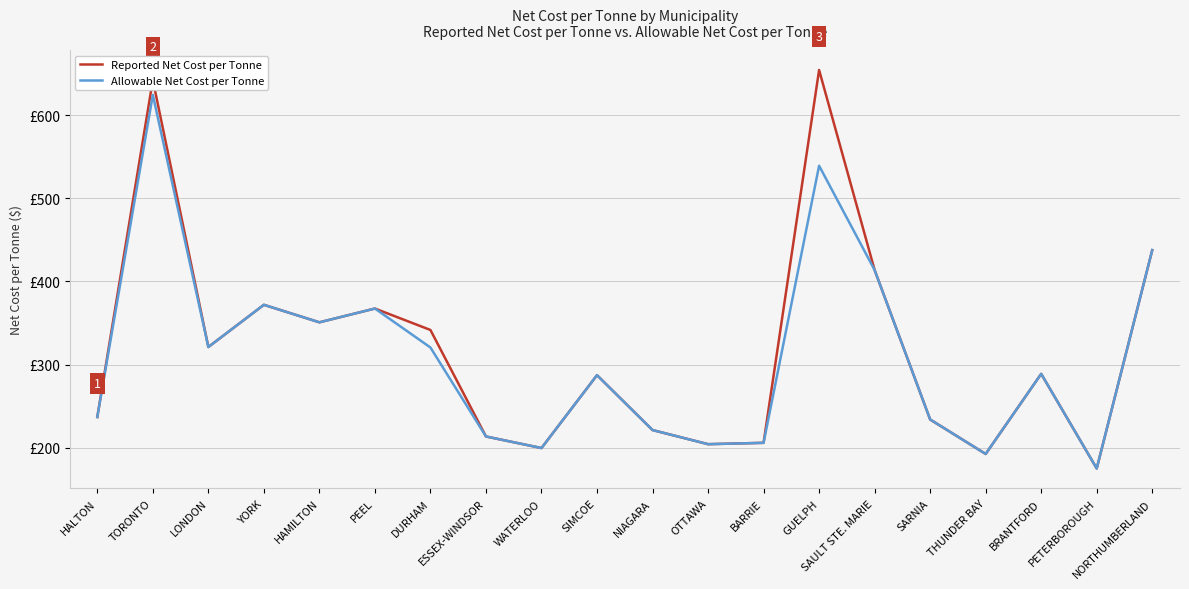

Which category has the highest value in the Reported Net Cost per Tonne series?

GUELPH